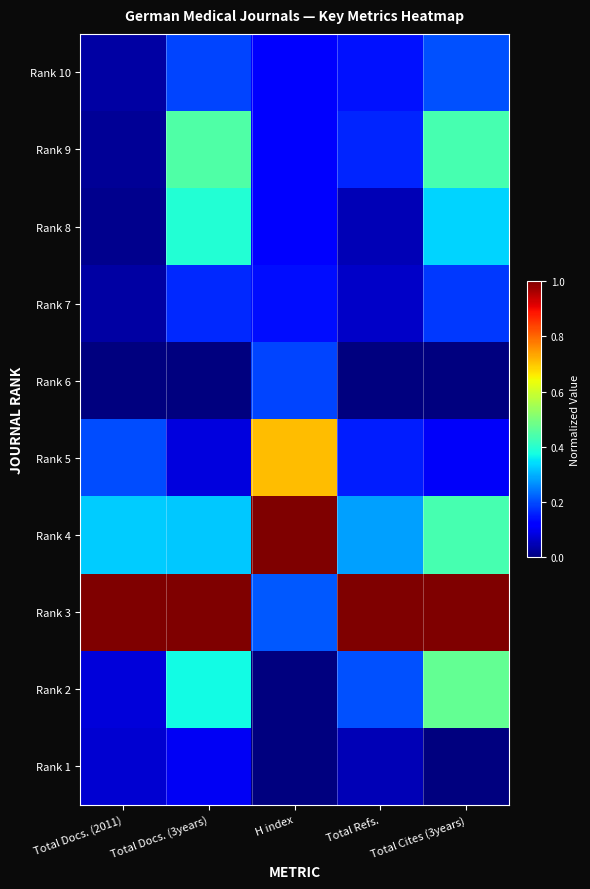

Count the number of data series in this chart.

10